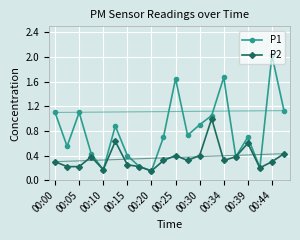

True or false: P2 has more than 2 interior local peaks.

True